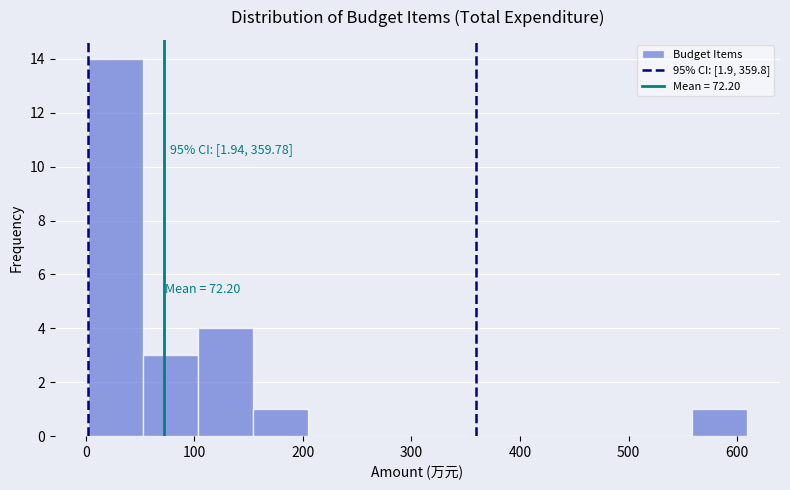

Which range on the x-axis has the tallest bar?

0 to 50